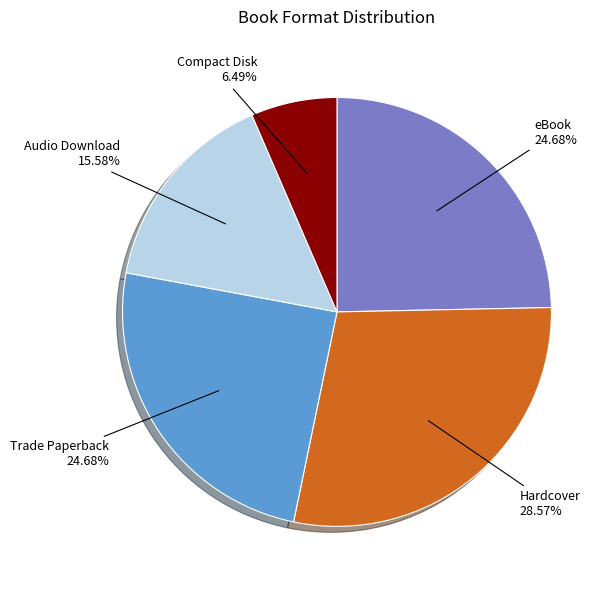

Does any single category account for the majority?

No